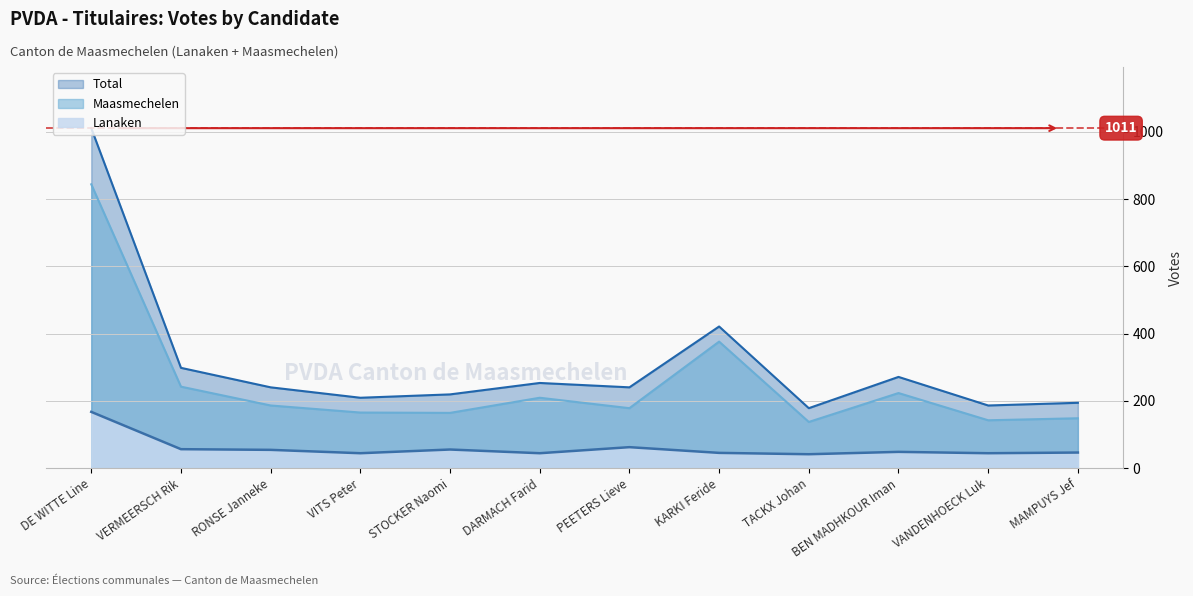

Which series has the largest range (max minus min)?

Total